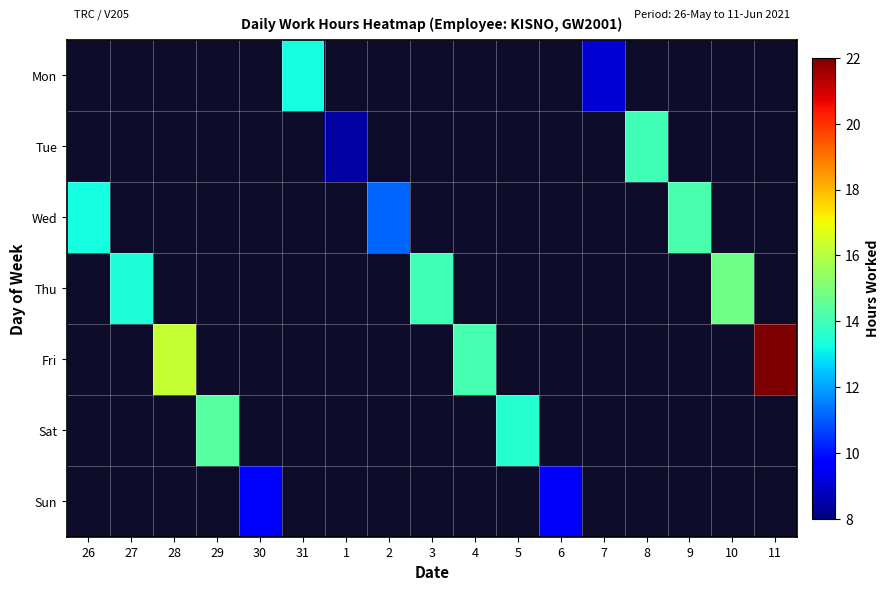

What is the approximate value of Sat at 29?

14.4